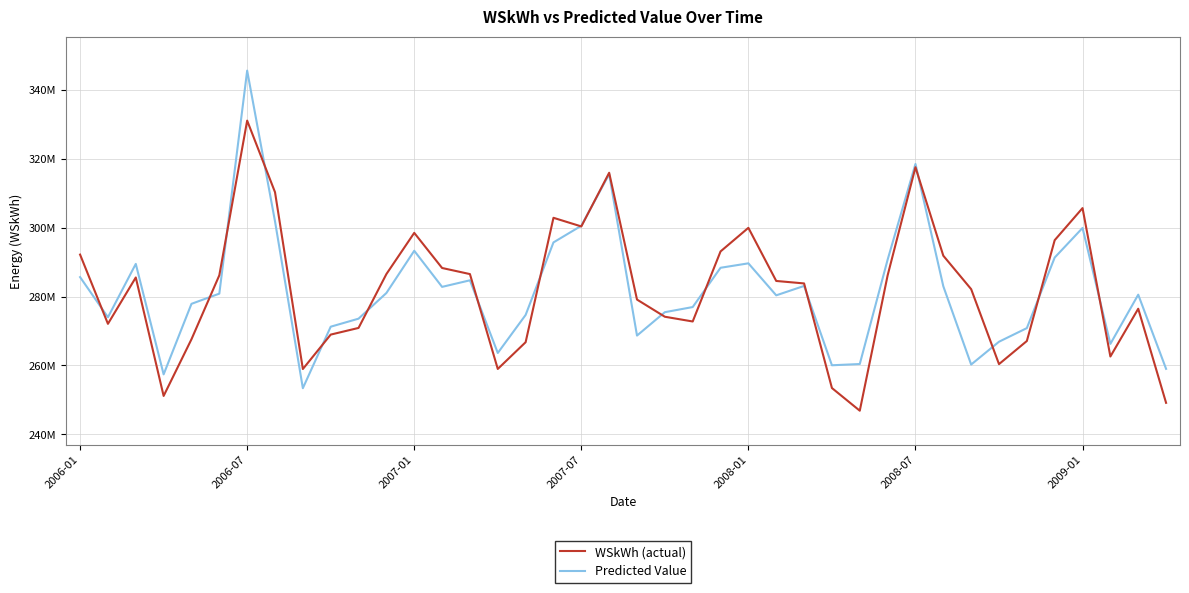

What is the difference between the second highest and second lowest values in the Predicted Value series?

61061627.0